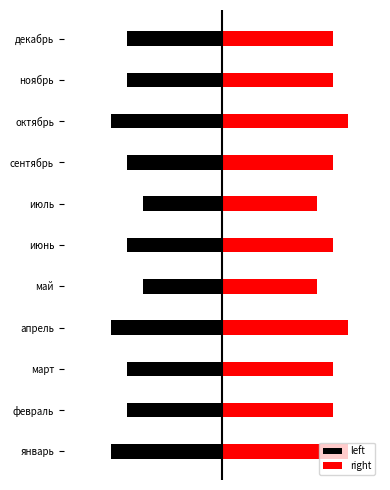

How many data points in right are above 7?

3